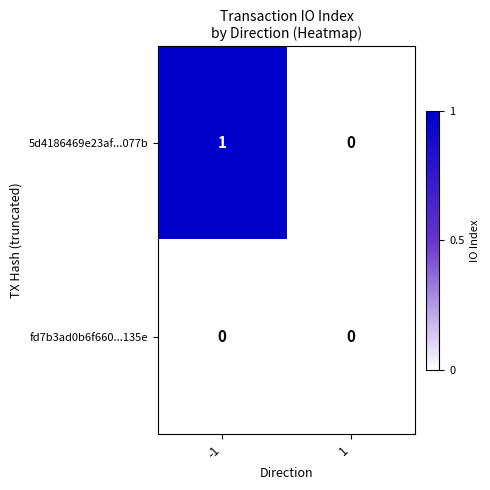

The 5d4186469e23af...077b series shows 0 at 1. True or false?

True